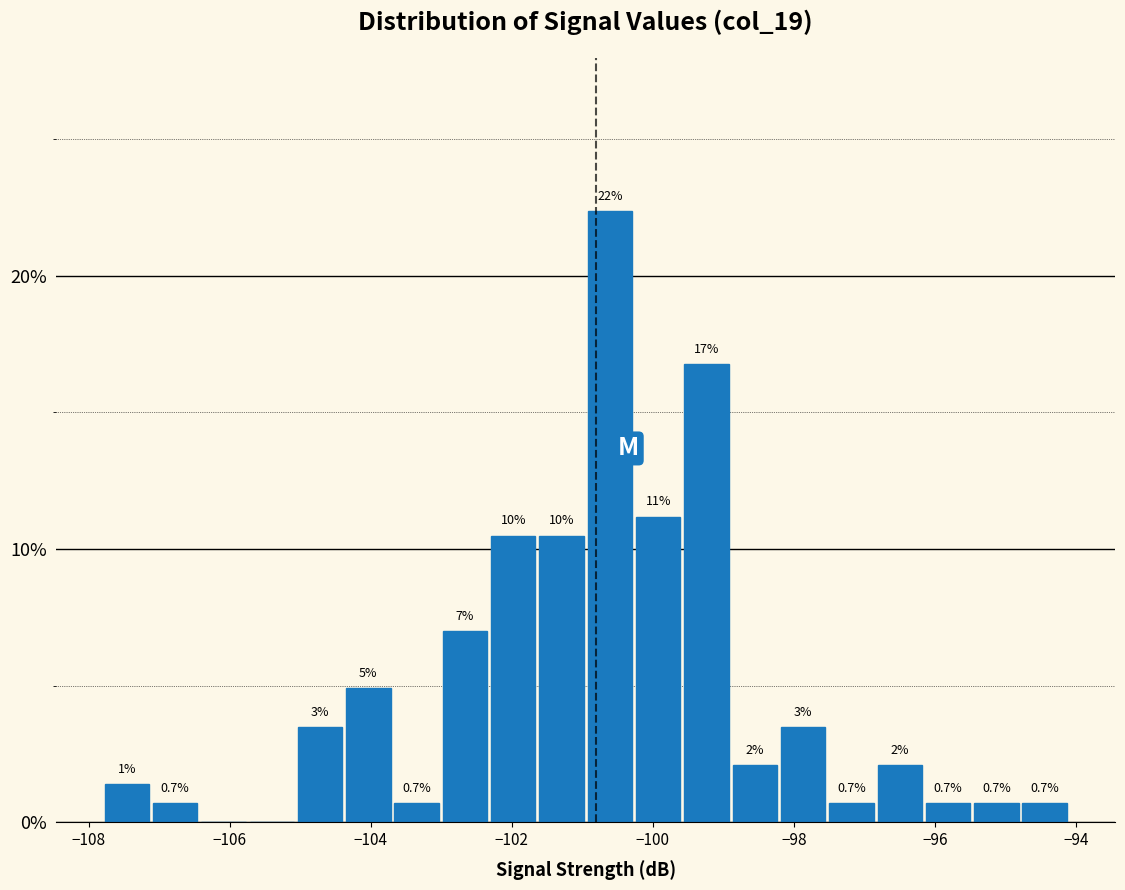

Around what value on the x-axis is the tallest bar? Give the approximate position of its centre, as read against the axis.

-100.6